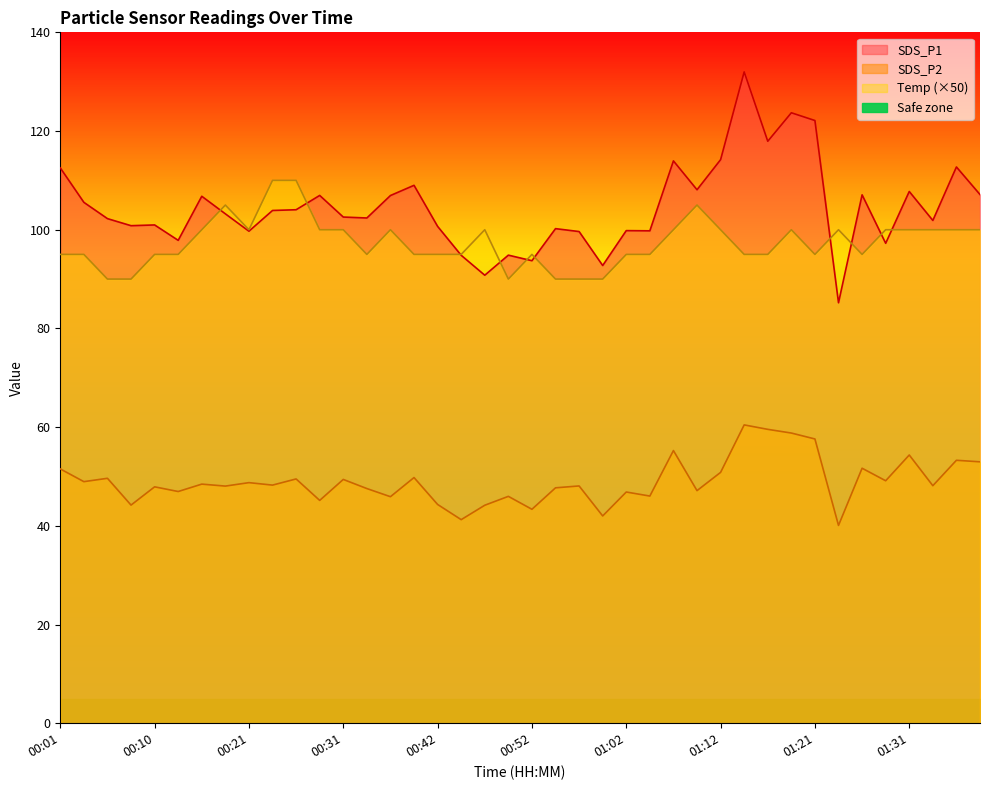

Reading left to right, extract all data points from this chart.

SDS_P1: 112.5	105.5	102.2	100.8	101.0	97.8	106.8	103.2	99.7	103.9	104.0	107.0	102.6	102.4	106.9	109.0	100.7	94.8	90.8	94.8	93.7	100.2	99.6	92.8	99.8	99.8	114.0	108.1	114.2	132.0	117.9	123.7	122.1	85.2	107.1	97.2	107.8	101.9	112.7	107.1
SDS_P2: 51.5	49.0	49.6	44.2	47.9	47.0	48.5	48.0	48.8	48.2	49.5	45.1	49.4	47.5	45.9	49.8	44.3	41.2	44.2	46.0	43.4	47.7	48.1	42.0	46.9	46.0	55.2	47.1	50.8	60.5	59.5	58.8	57.6	40.1	51.7	49.1	54.4	48.1	53.3	53.0
Temp: 95.0	95.0	90.0	90.0	95.0	95.0	100.0	105.0	100.0	110.0	110.0	100.0	100.0	95.0	100.0	95.0	95.0	95.0	100.0	90.0	95.0	90.0	90.0	90.0	95.0	95.0	100.0	105.0	100.0	95.0	95.0	100.0	95.0	100.0	95.0	100.0	100.0	100.0	100.0	100.0